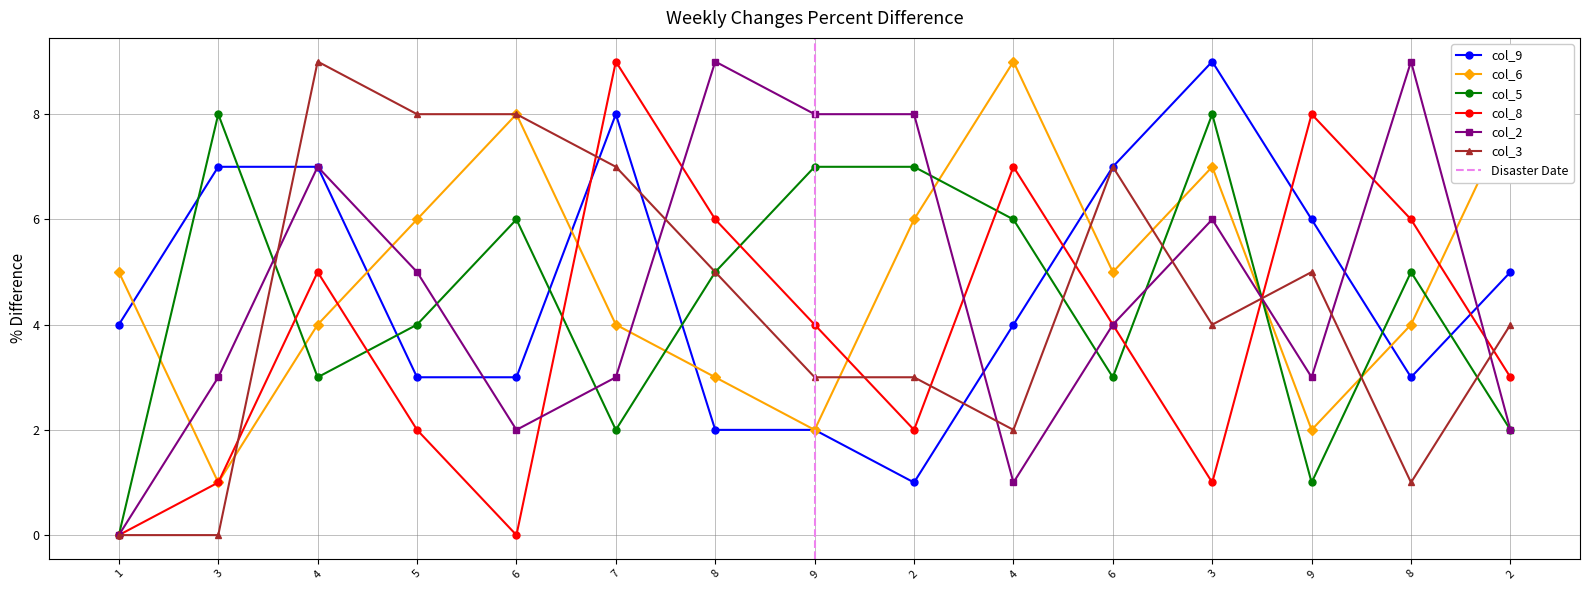

True or false: col_9 and col_5 intersect in this chart.

True